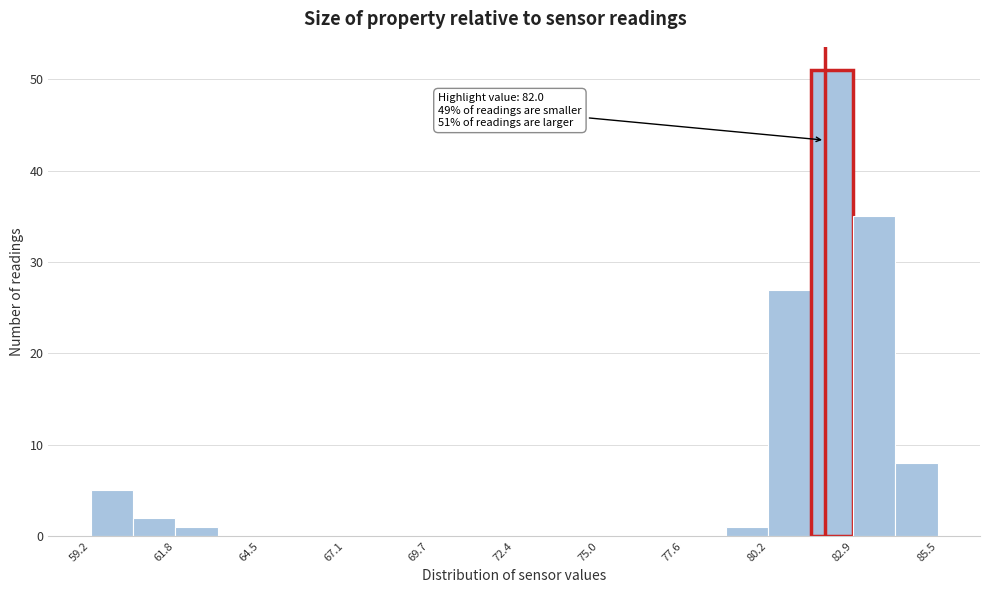

Around what value on the x-axis is the tallest bar? Give the approximate position of its centre, as read against the axis.

82.0